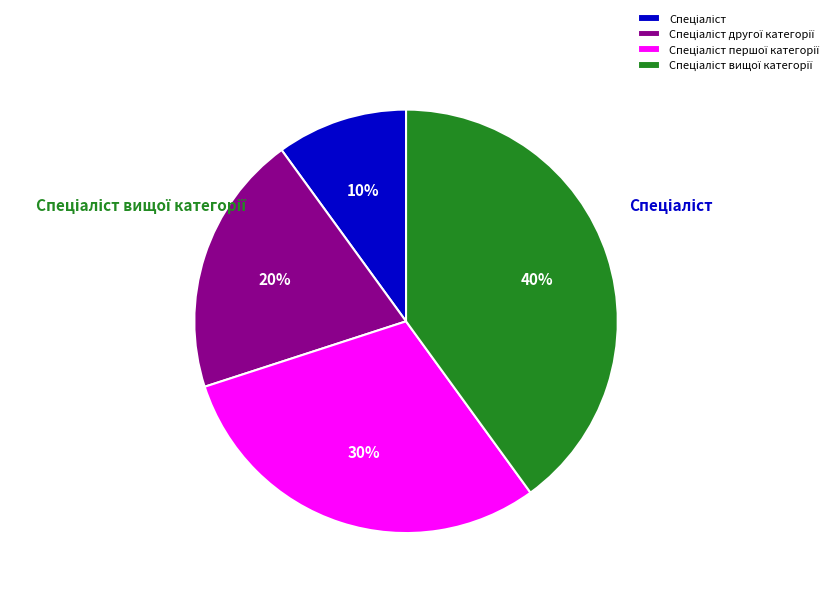

How many segments does this pie chart have?

4